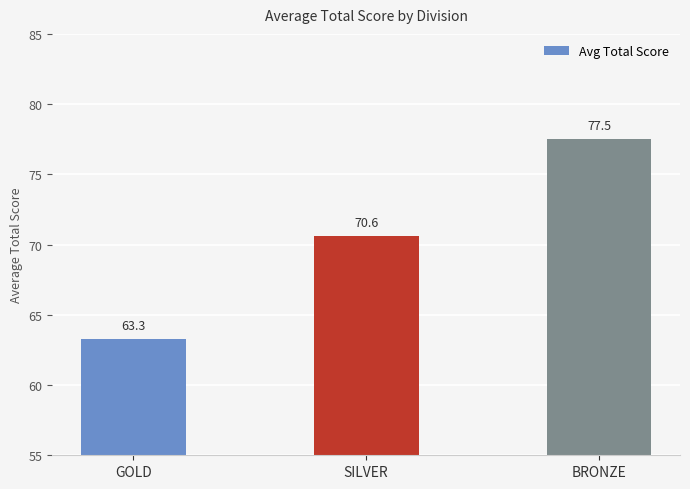

Reading left to right, extract all data points from this chart.

63.3	70.6	77.5